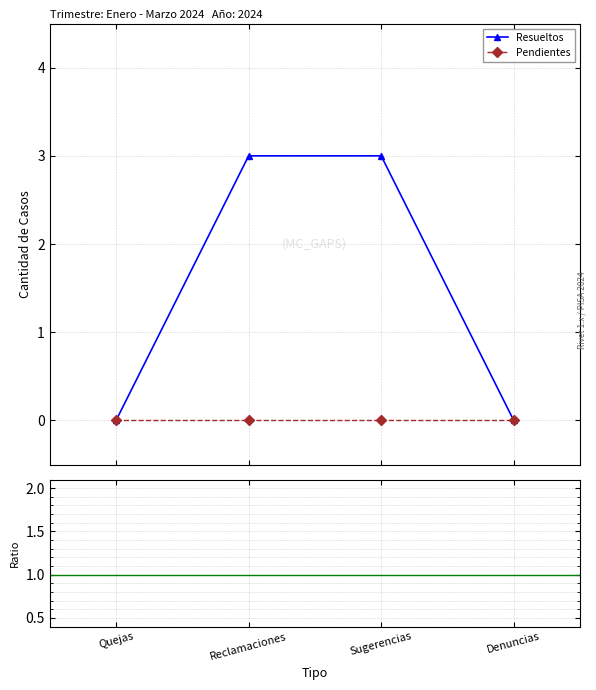

True or false: Resueltos has a value of -1.2 at Quejas.

False